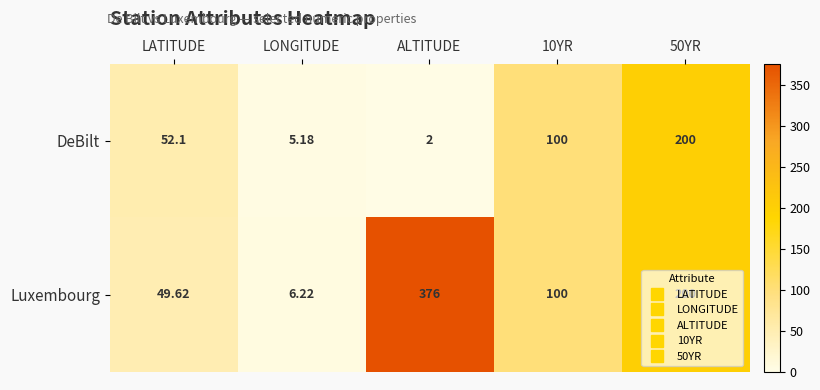

Which series has the largest range (max minus min)?

Luxembourg